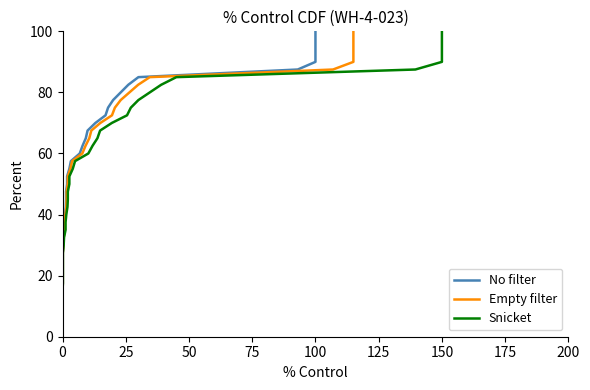

What is the average value of the Empty filter series?

51.2